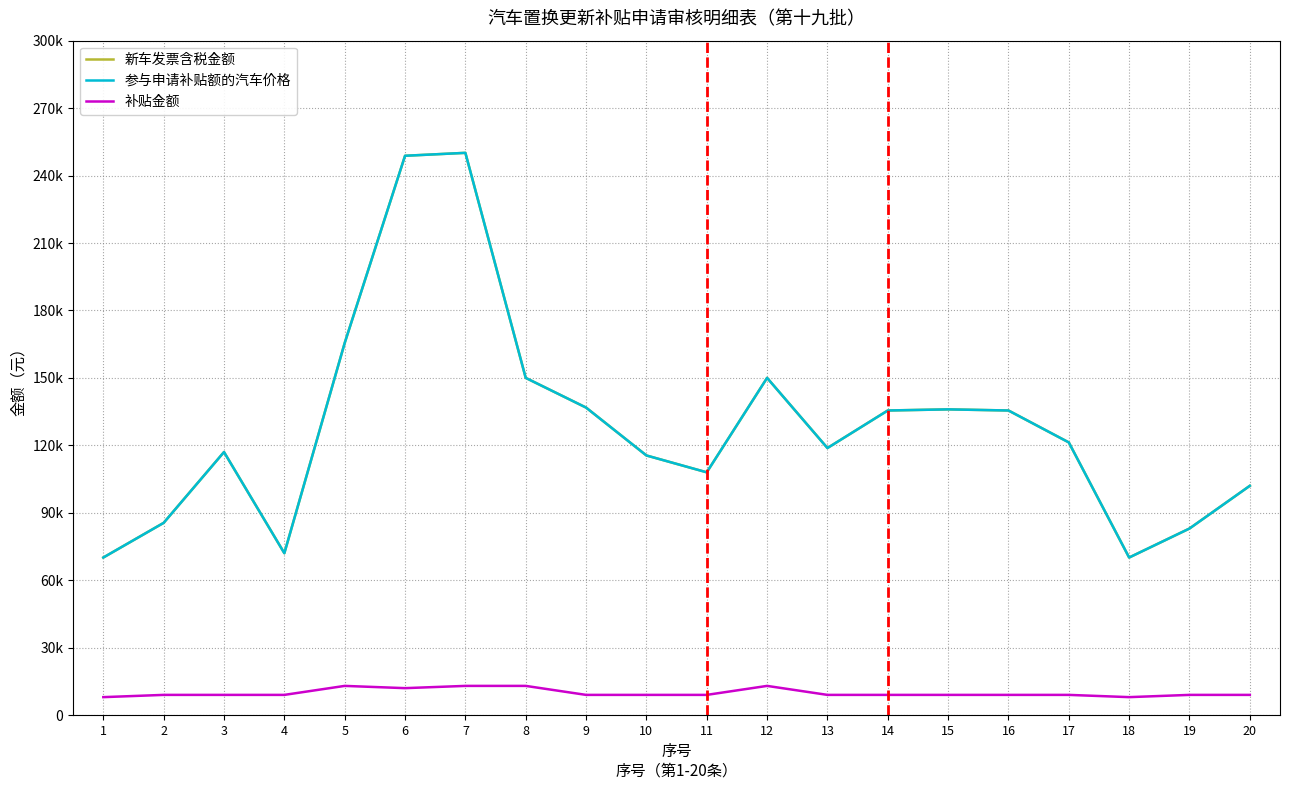

True or false: 参与申请补贴额的汽车价格 has more than 2 interior local peaks.

True